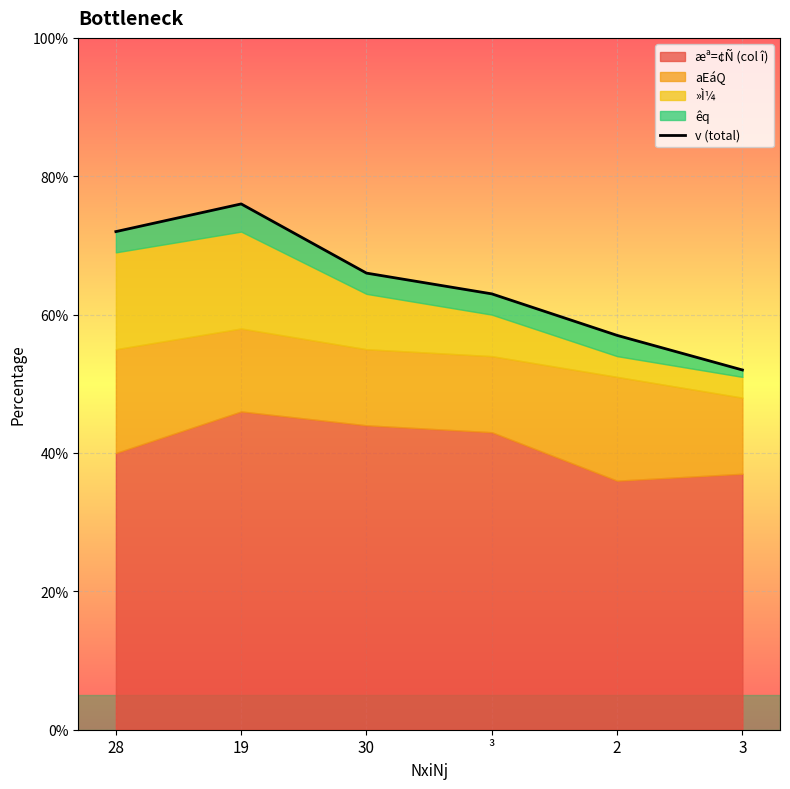

Reading left to right, list all the values displayed in this chart.

72	76	66	63	57	52